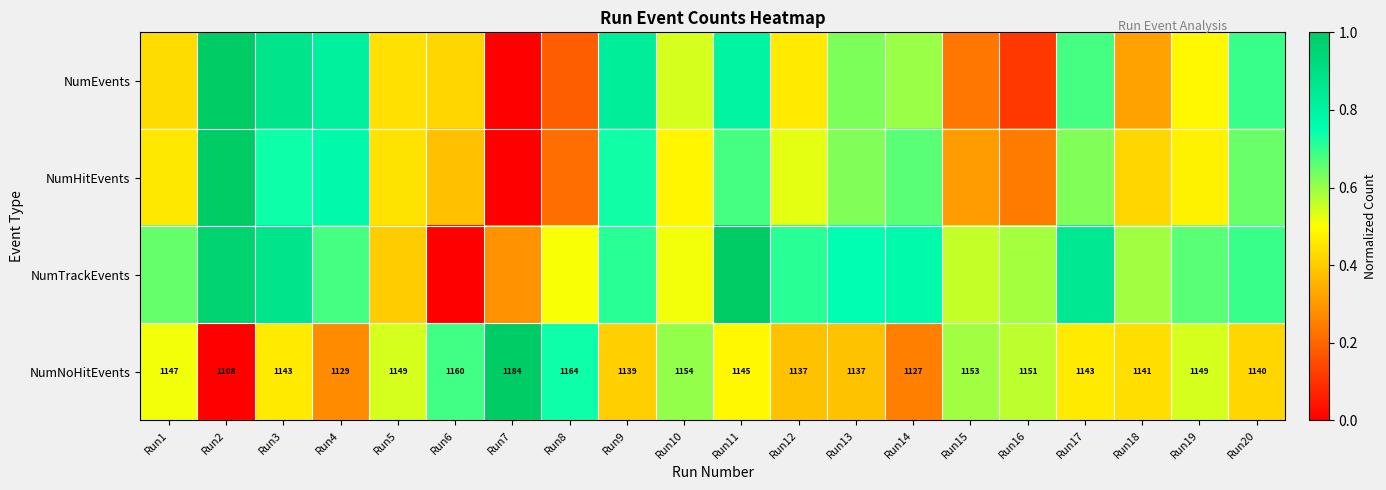

List the series in order of their peak value, highest first.

NumEvents, NumHitEvents, NumTrackEvents, NumNoHitEvents